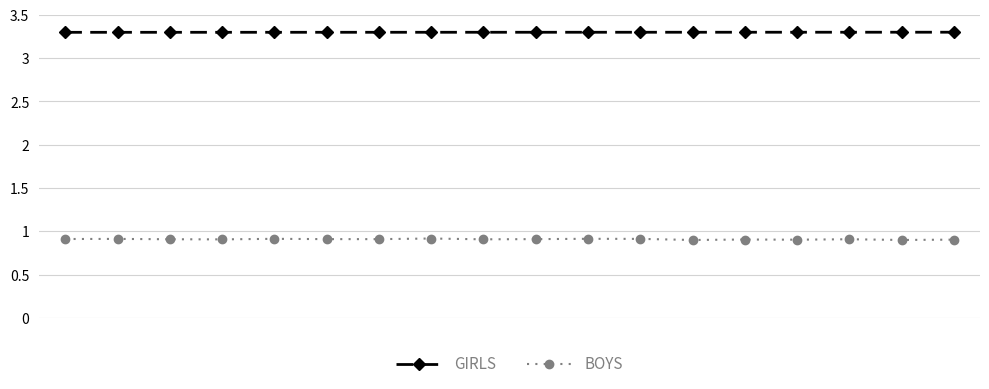

Rank the series by their maximum value, from lowest to highest.

BOYS, GIRLS